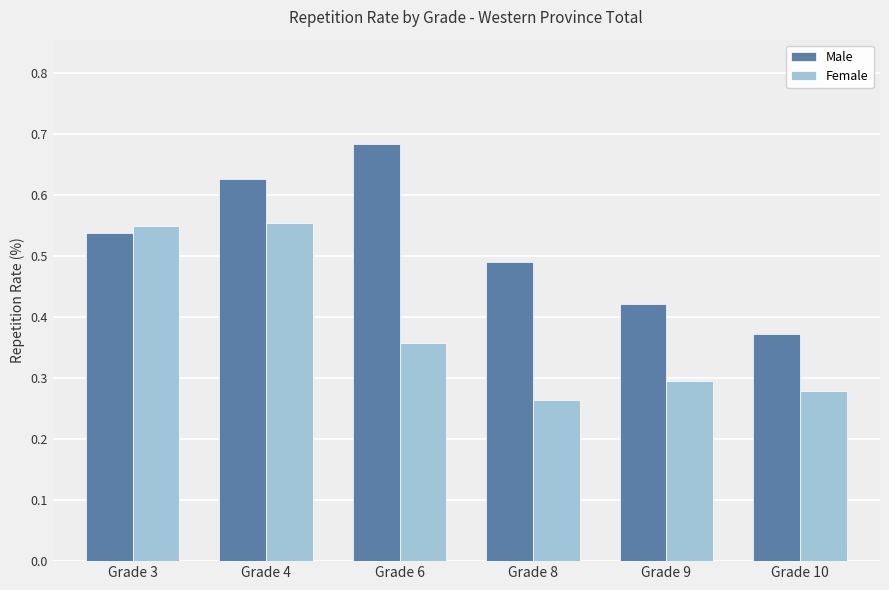

Which category has the highest value in the Male series?

Grade 6